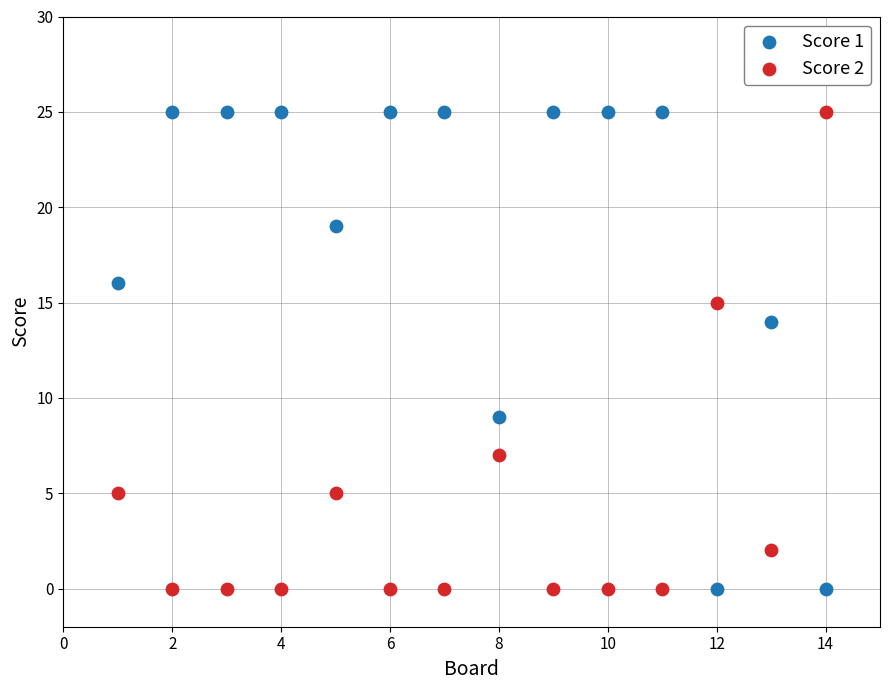

Across all data points, what is the range of Y values (max minus min)?

25